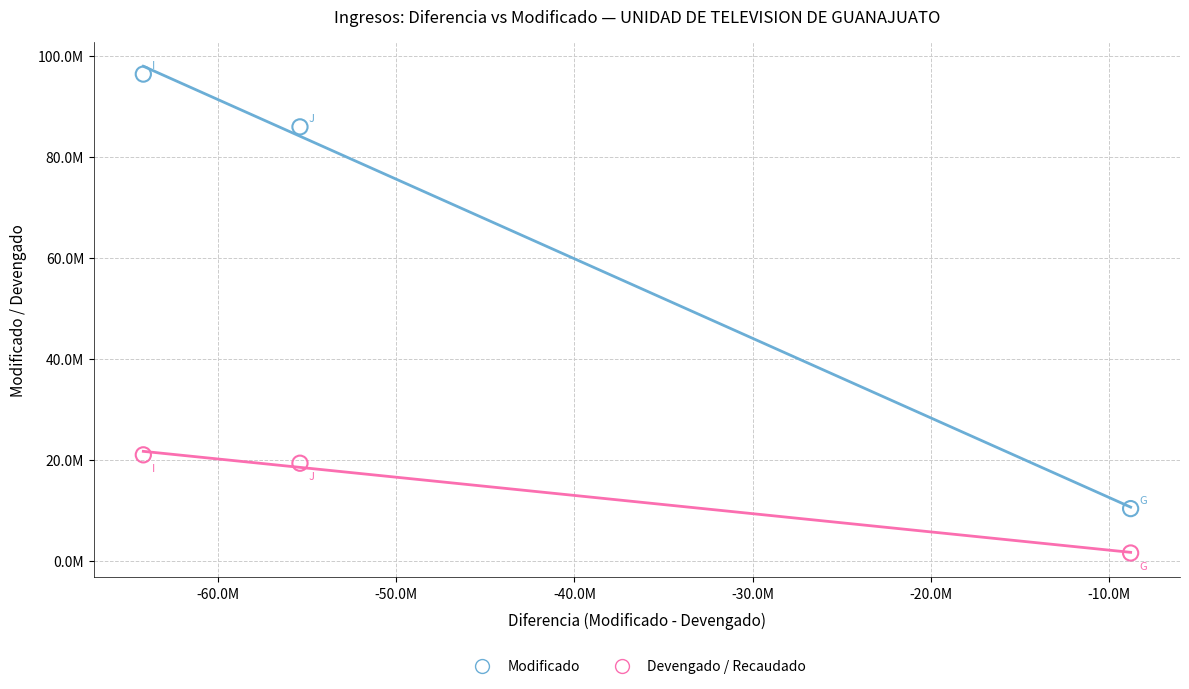

Which series reaches the minimum Y coordinate?

Devengado / Recaudado